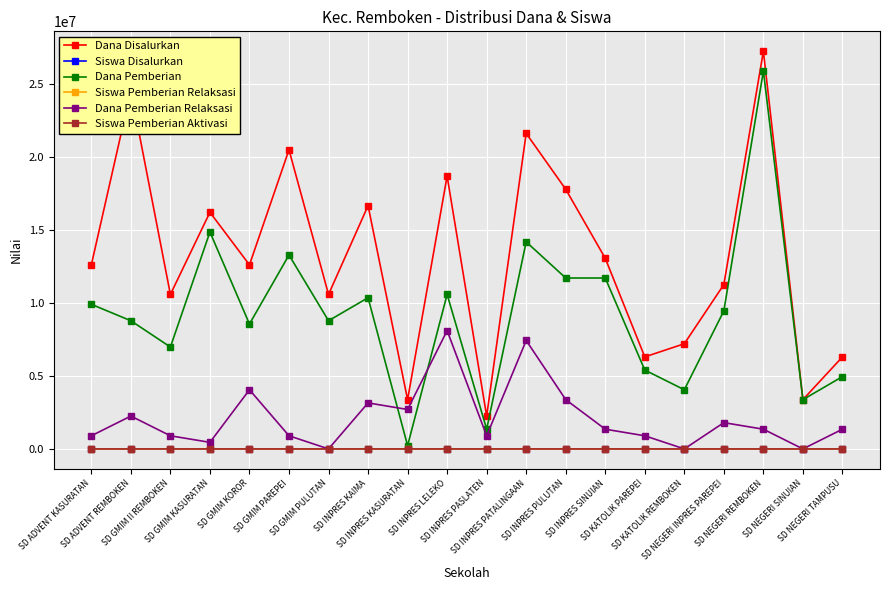

What is the total value across all series at SD INPRES KAIMA?

30150057